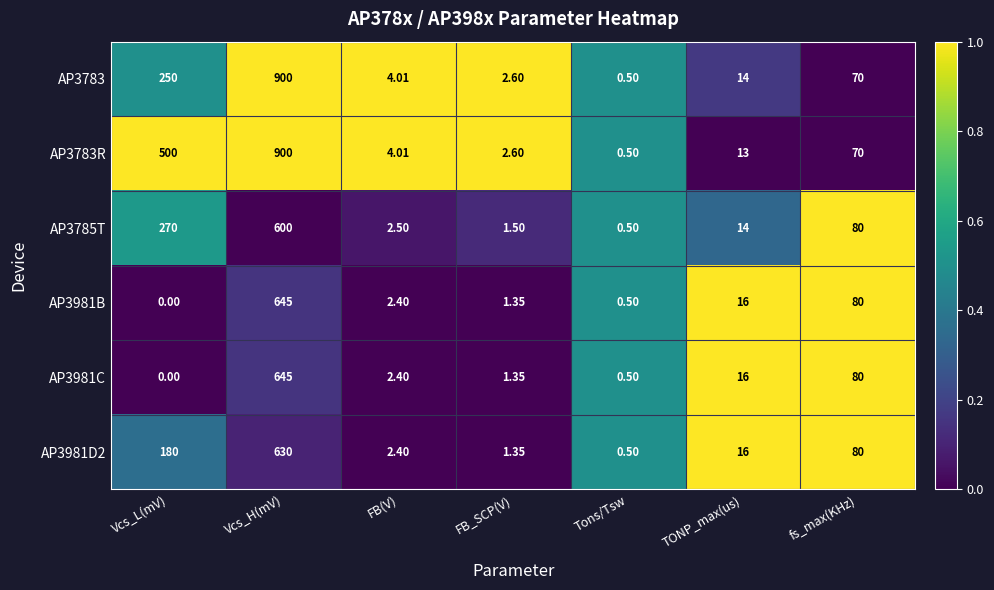

At which label does AP3981D2 reach its peak?

Vcs_H(mV)